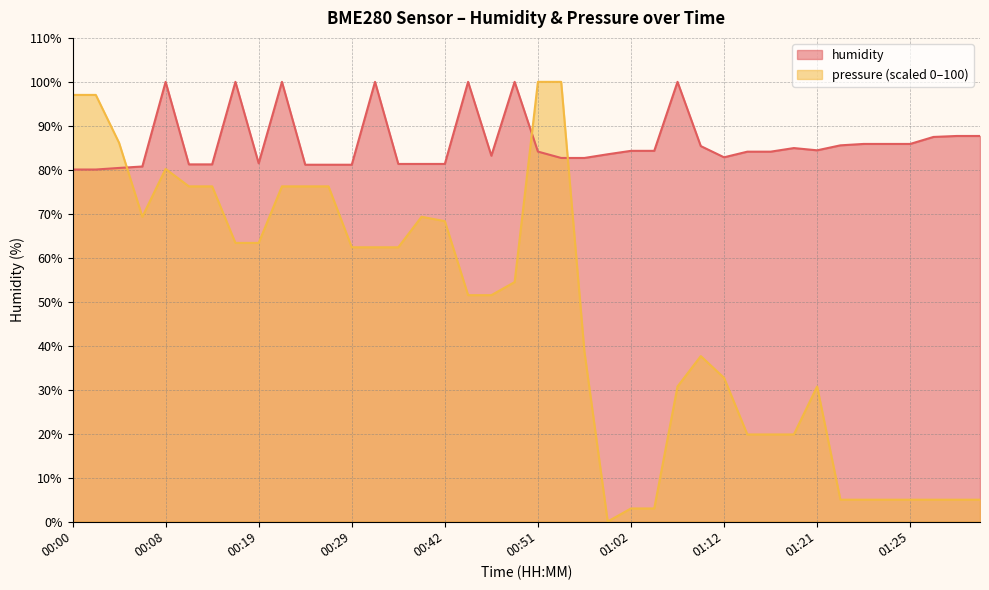

In pressure_norm, how many points are lower than both neighbors (excluding endpoints)?

2